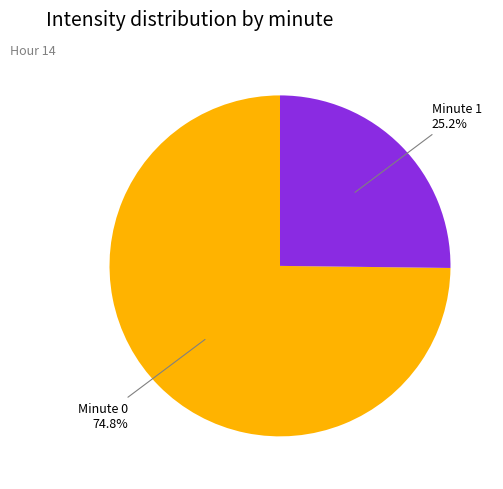

Is there a majority slice in this chart?

Yes